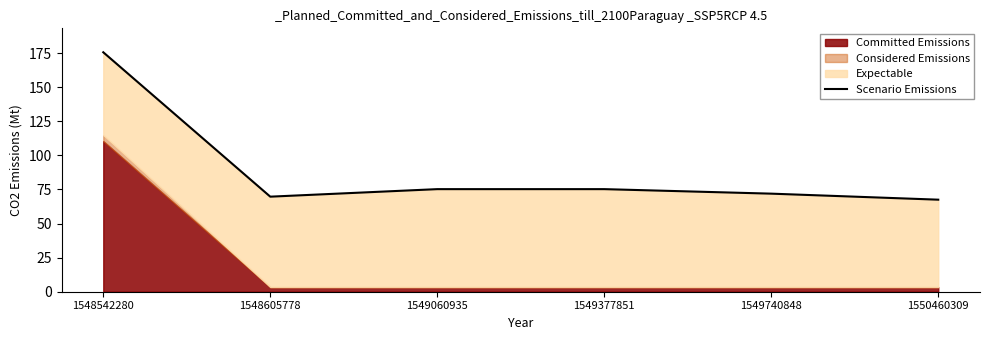

Reading left to right, what are all the values shown in this chart?

1548542280=175.6	1548605778=69.7	1549060935=75.2	1549377851=75.2	1549740848=71.9	1550460309=67.5